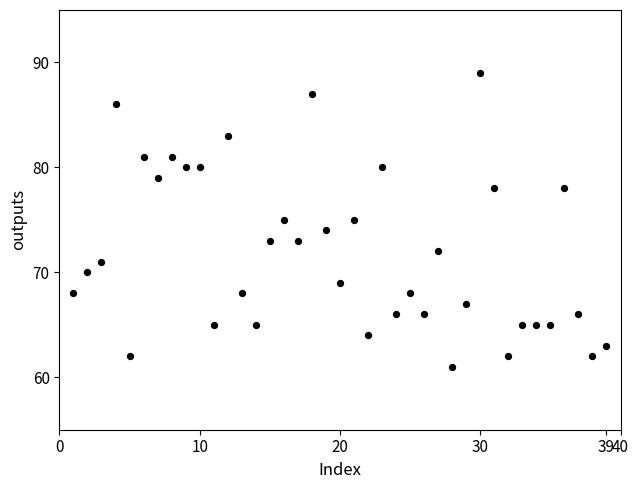

What is the range of X values (max minus min)?

38